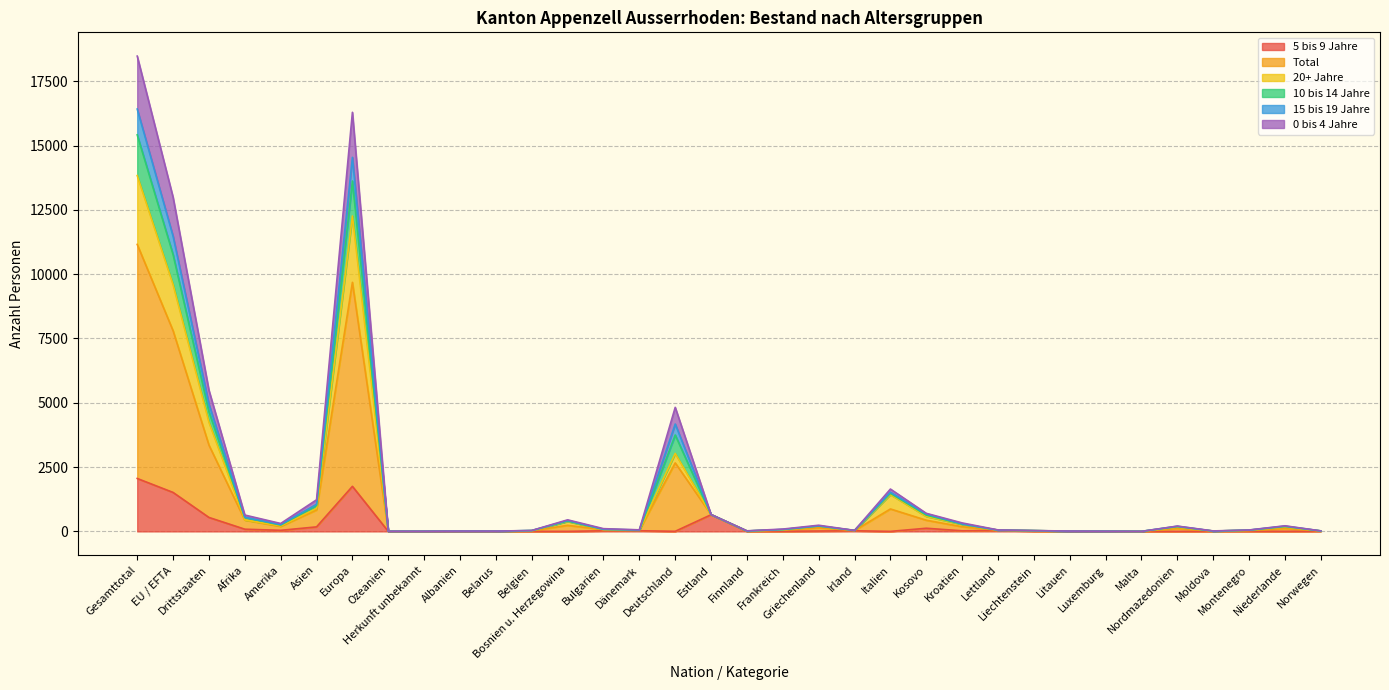

What are all the series names shown in the legend?

5 bis 9 Jahre, Total, 20+ Jahre, 10 bis 14 Jahre, 15 bis 19 Jahre, 0 bis 4 Jahre